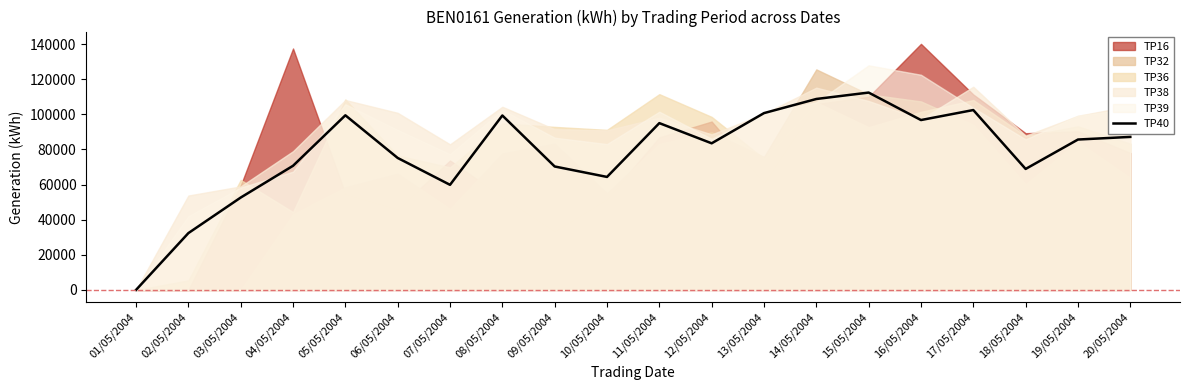

How many values are below 85650?

10